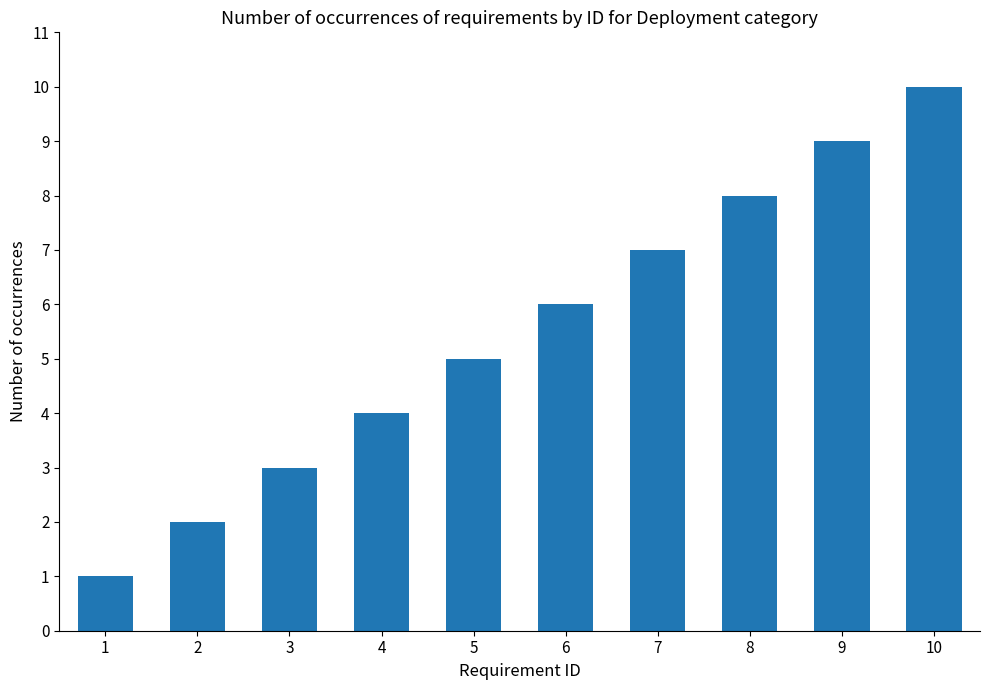

What is the change in value from 3 to 7?

+4